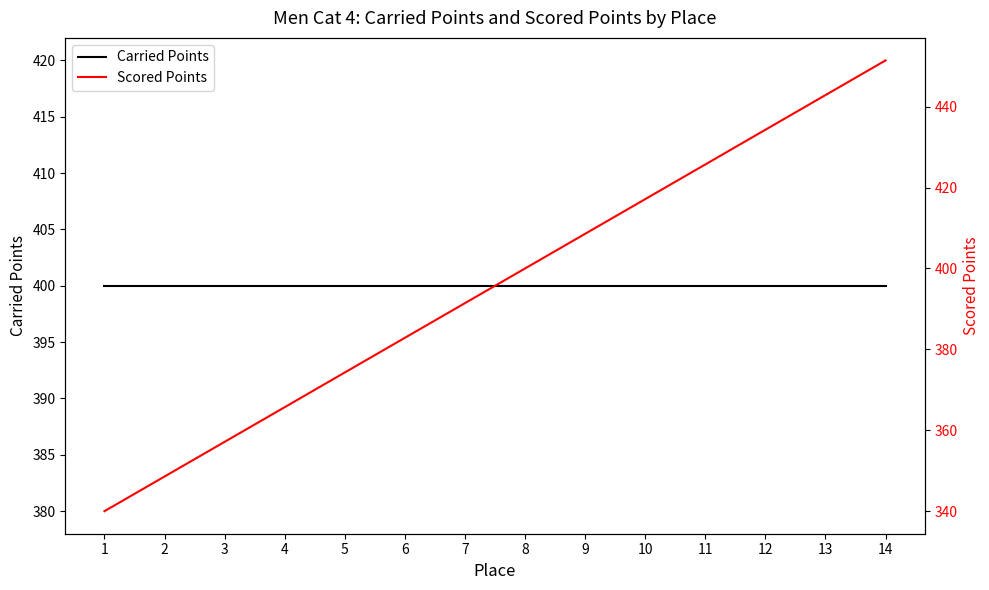

Reading right to left, what are all the values shown in this chart?

Carried Points: 14=400.0	13=400.0	12=400.0	11=400.0	10=400.0	9=400.0	8=400.0	7=400.0	6=400.0	5=400.0	4=400.0	3=400.0	2=400.0	1=400.0
Scored Points: 14=451.4	13=442.9	12=434.3	11=425.7	10=417.1	9=408.6	8=400.0	7=391.4	6=382.9	5=374.3	4=365.7	3=357.1	2=348.6	1=340.0